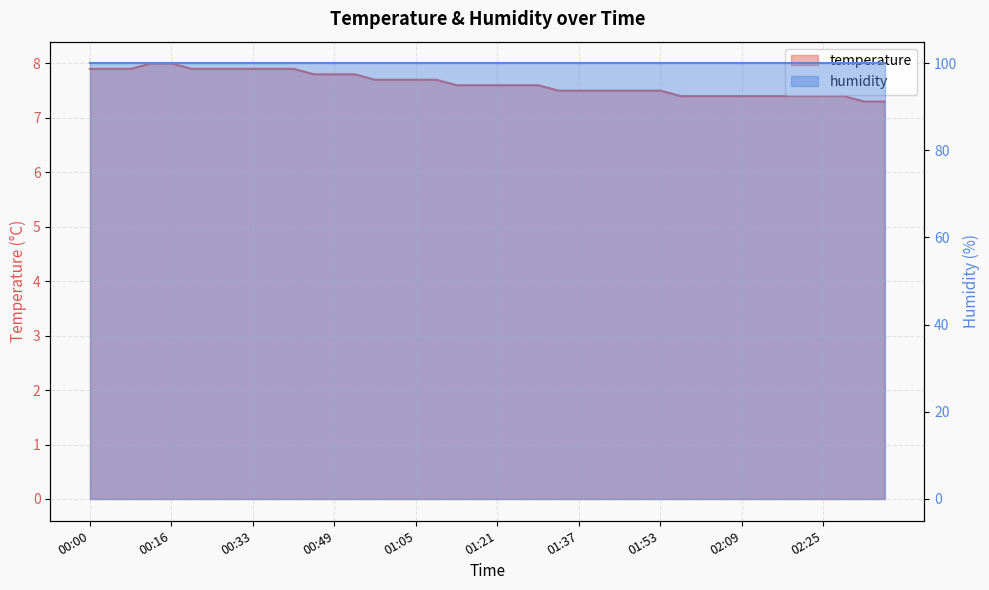

What is the smallest value displayed?

7.3